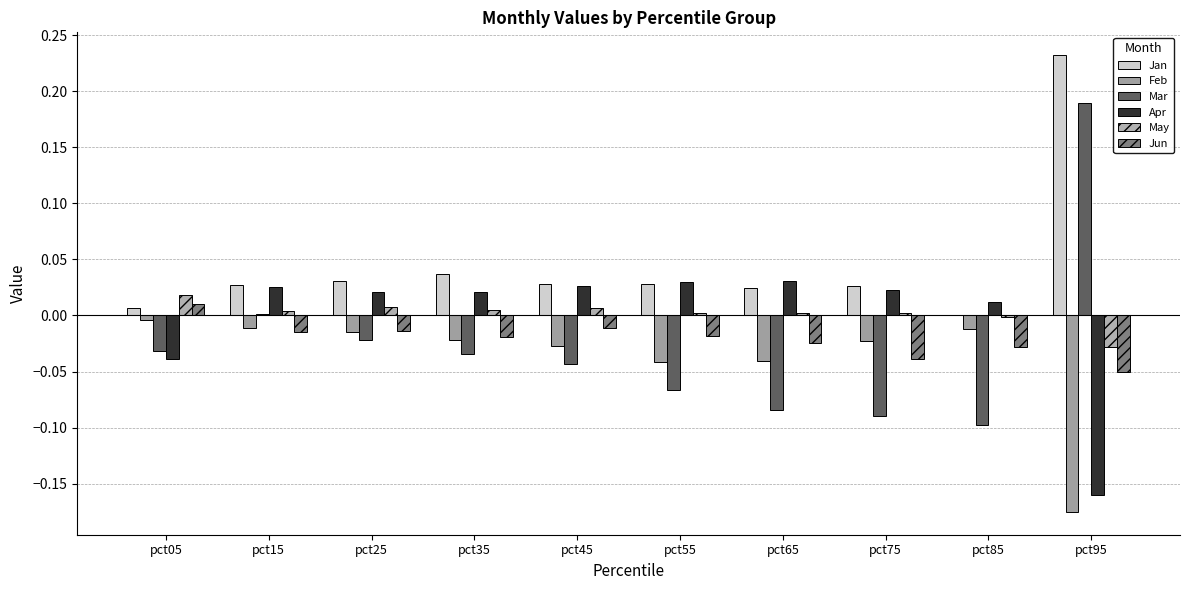

Between pct15 and pct55, which series saw the biggest shift?

Mar